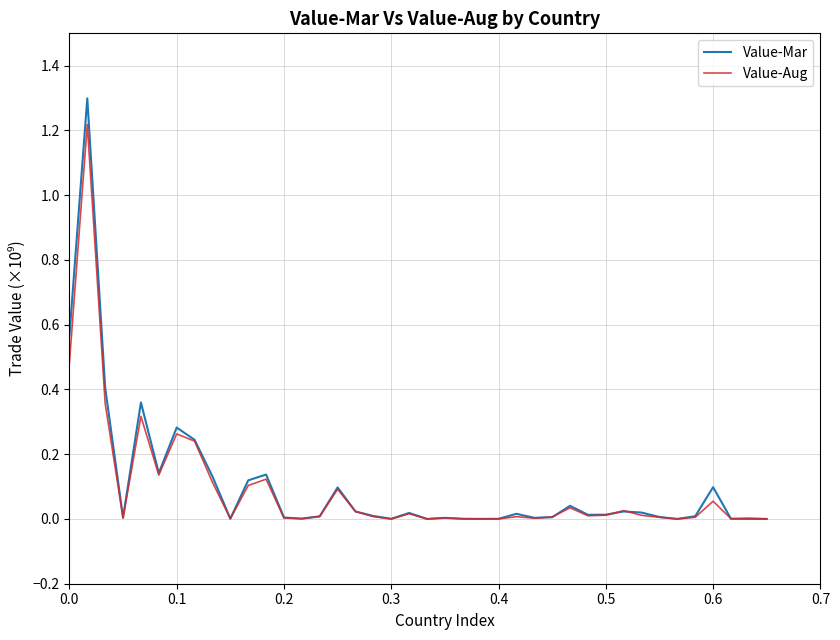

Which series has the largest range (max minus min)?

Value-Mar